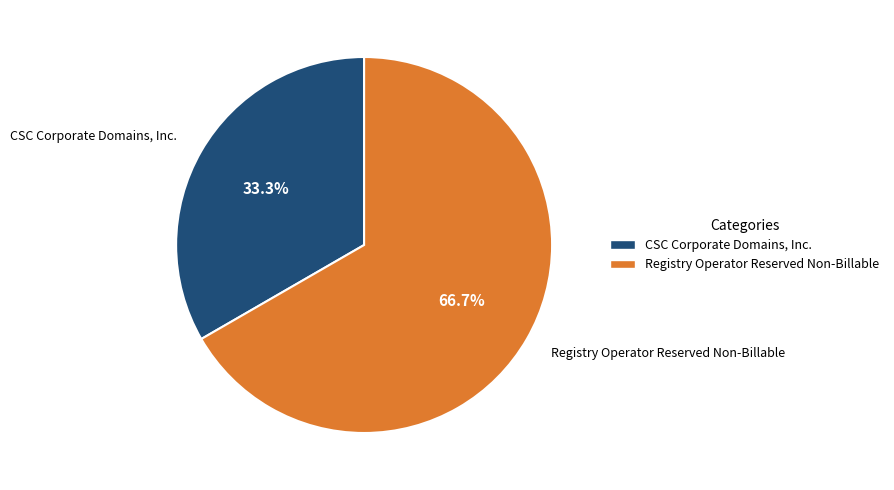

To the nearest percent, what is the difference between the largest and smallest slice percentages?

33%